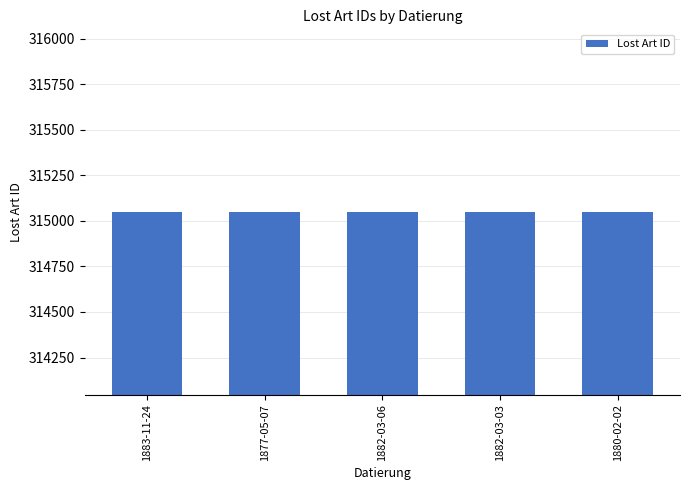

What is the ratio of the value at 1883-11-24 to the value at 1880-02-02?

1.0